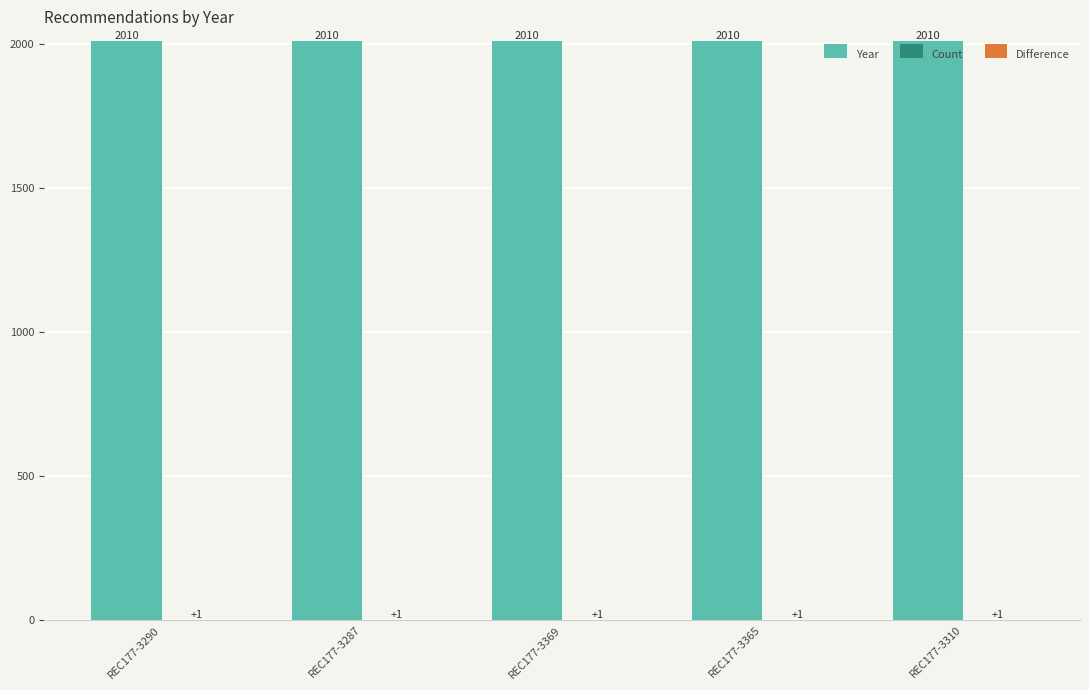

At which label is Count closest to 1?

REC177-3290